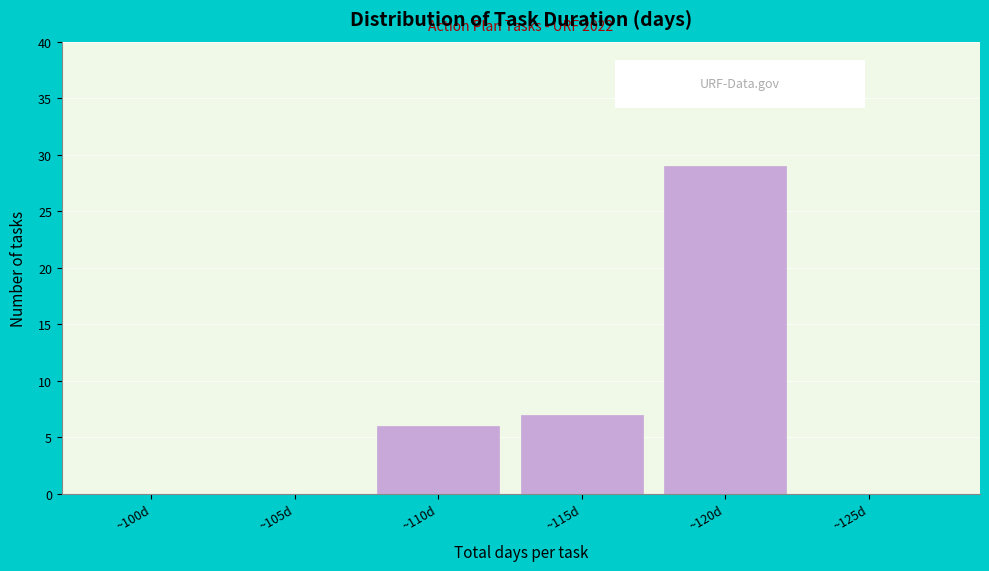

Reading right to left, extract all data points from this chart.

~125d=0	~120d=29	~115d=7	~110d=6	~105d=0	~100d=0